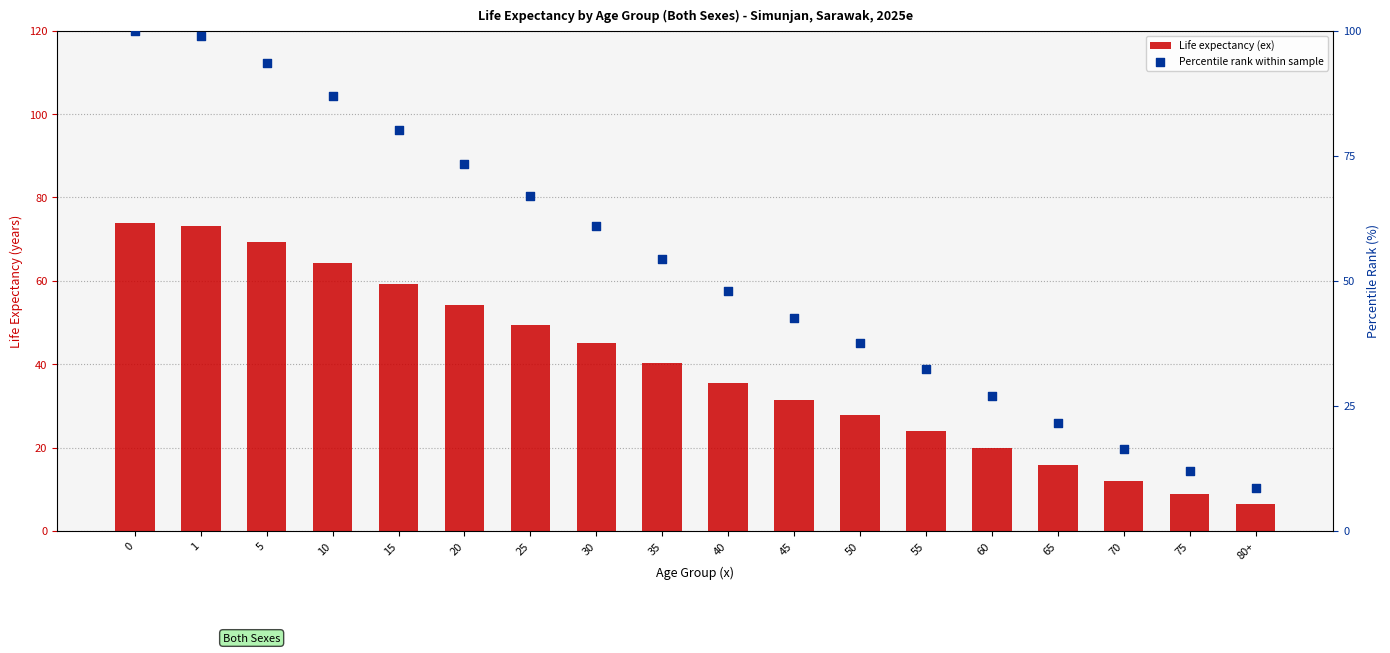

What is the total value across all series at 40?

83.5